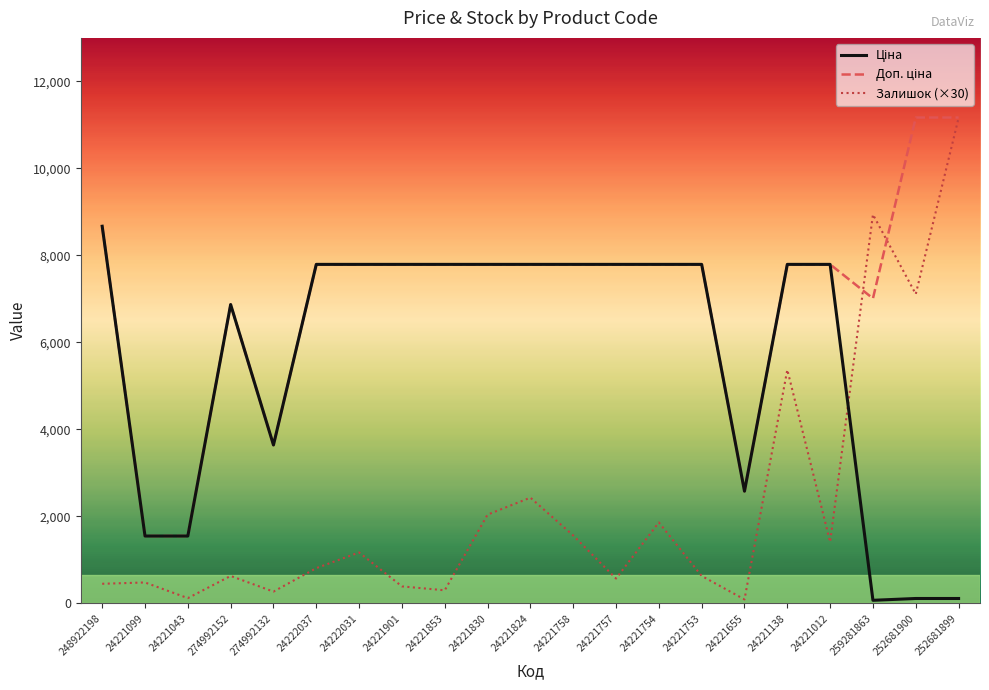

What is the spread (max minus min) of values at 24221099?

1068.0